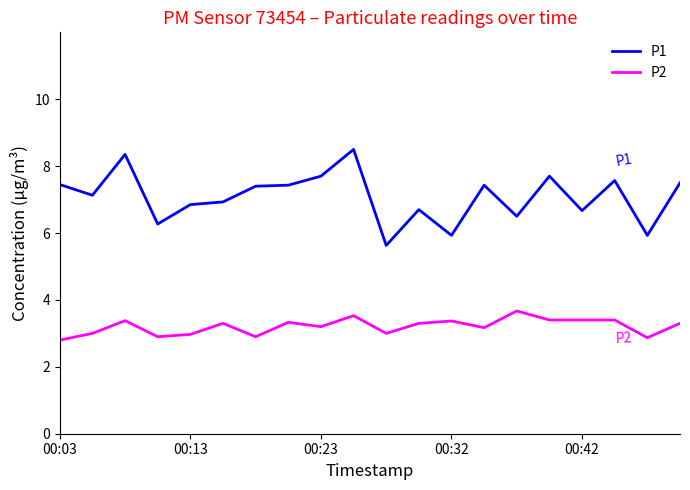

Is this an area chart (filled region under the line)?

No